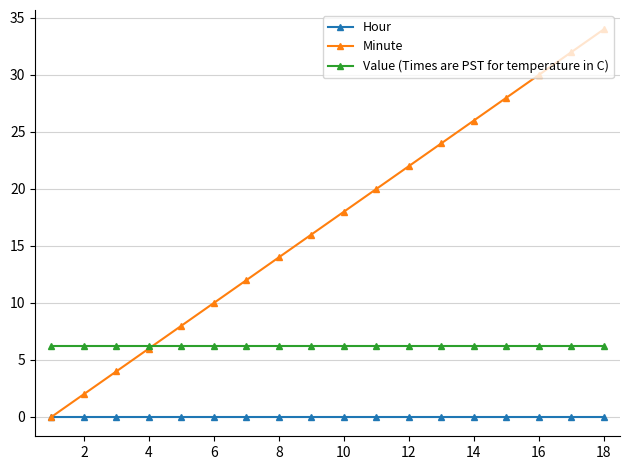

Which series has the widest spread of values?

Minute